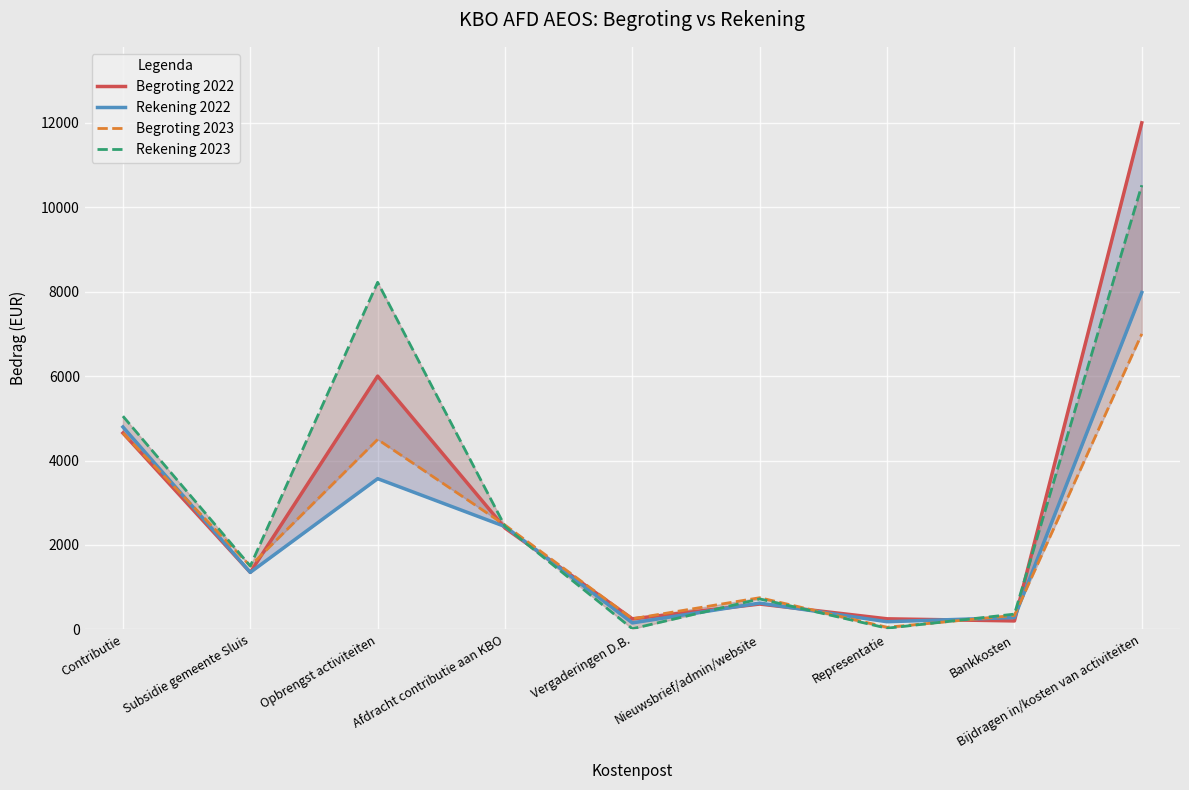

How many lines are shown in the chart?

4